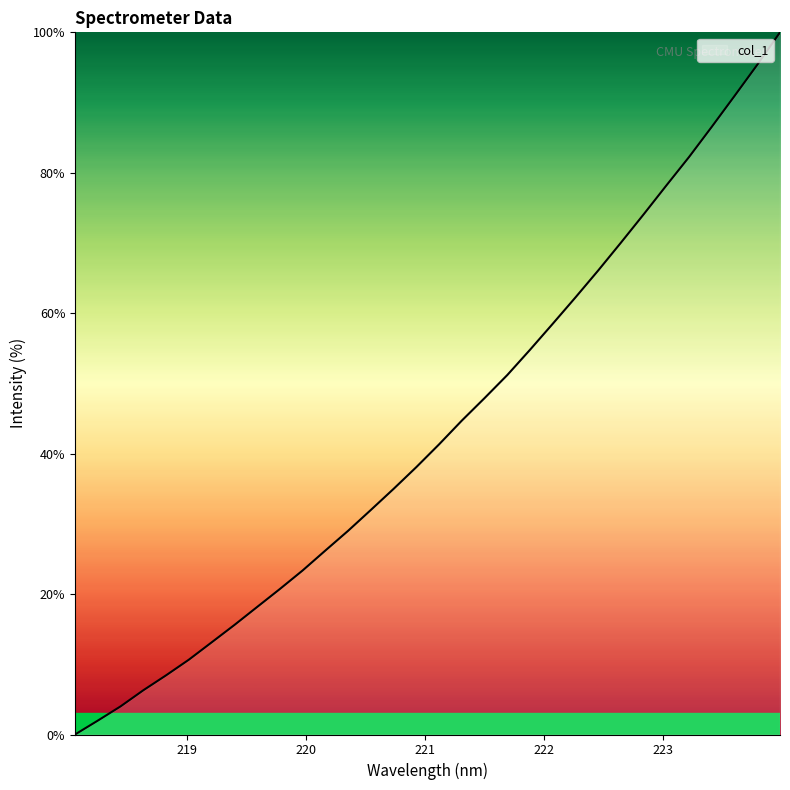

Reading left to right, list all the values displayed in this chart.

0.0	2.0	4.0	6.3	8.4	10.7	13.1	15.6	18.2	20.7	23.4	26.2	29.0	32.0	35.0	38.1	41.3	44.7	47.9	51.2	54.8	58.5	62.3	66.1	70.1	74.1	78.2	82.3	86.6	90.9	95.4	100.0